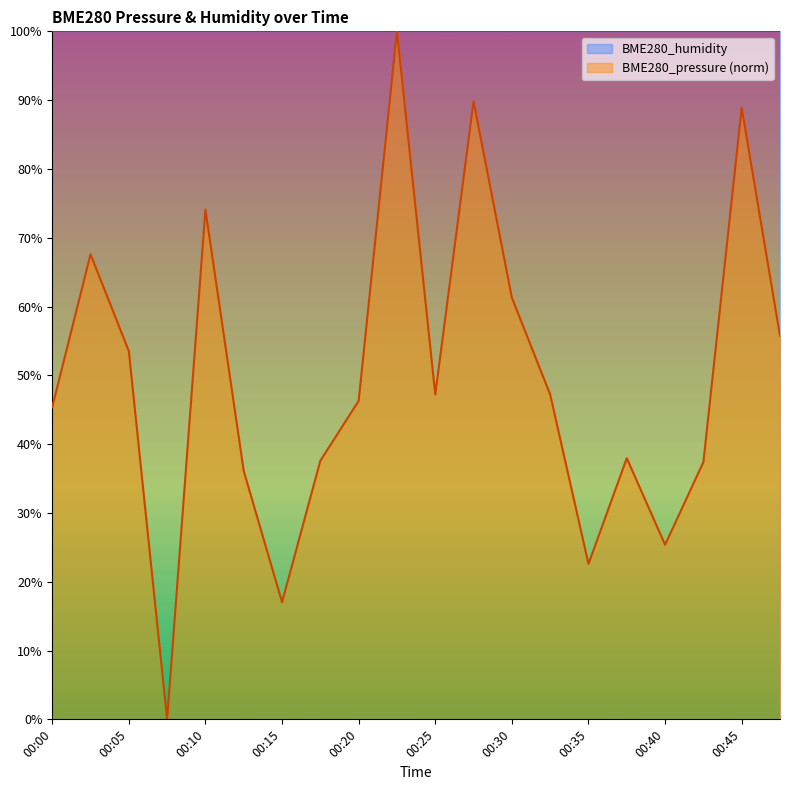

Where is the data nearest to the value 50?

00:25